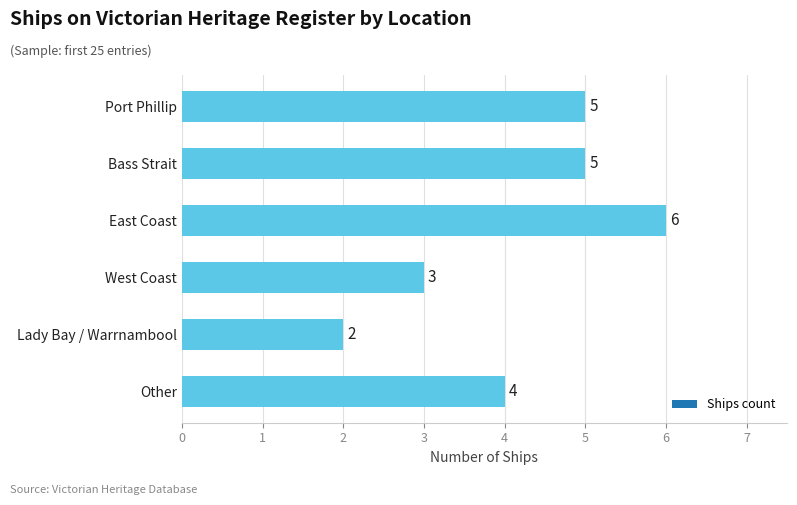

What is the label of the 4th bar from the bottom?

East Coast